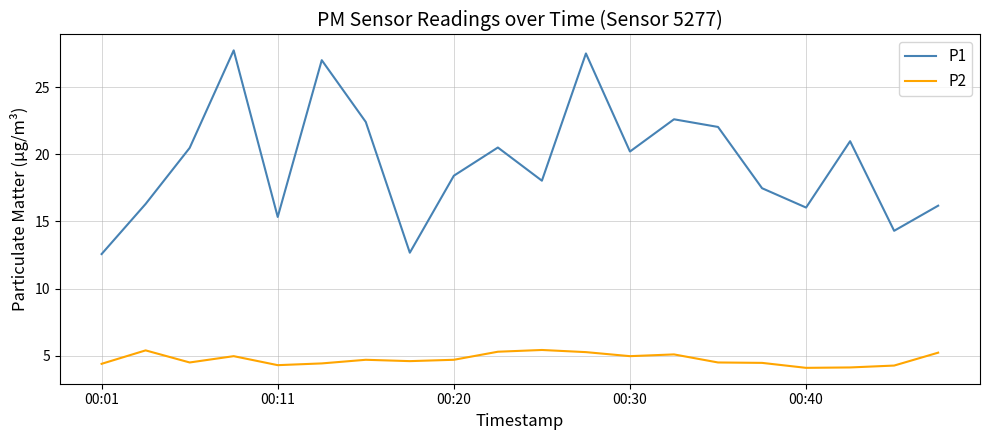

In P2, how many points are lower than both neighbors (excluding endpoints)?

5